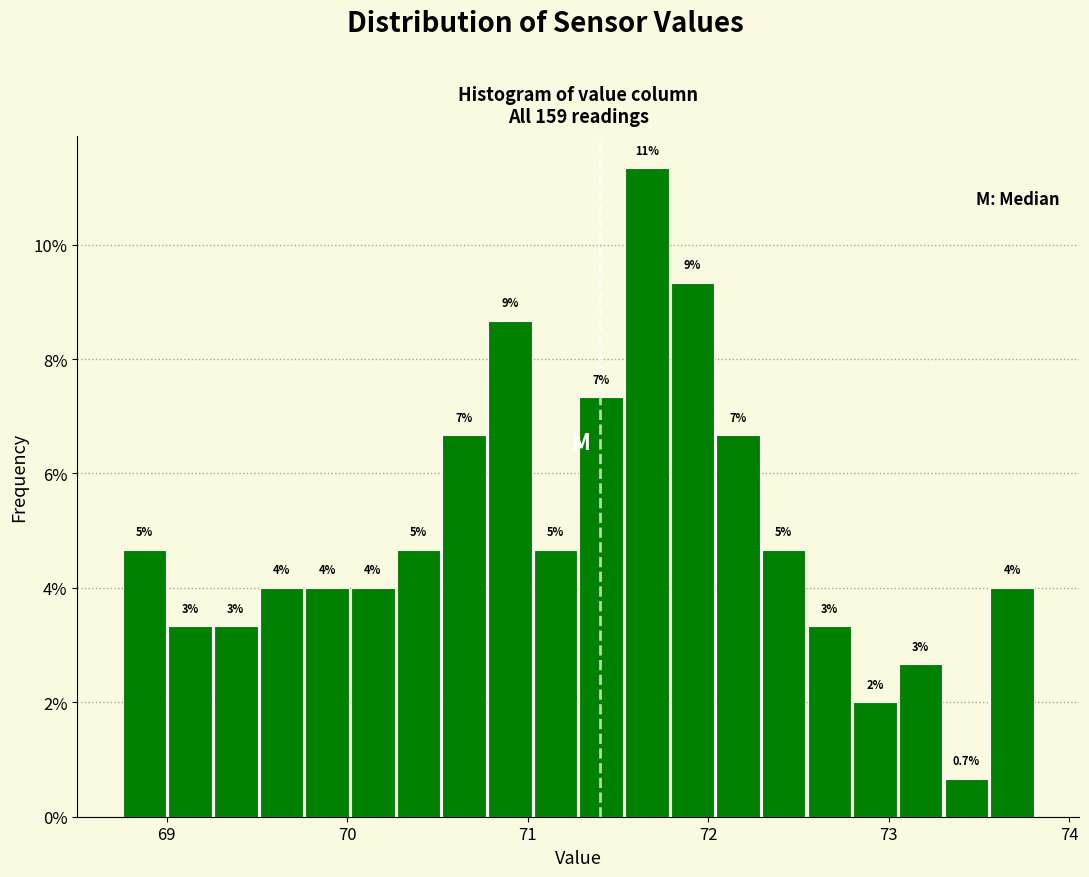

Around what value on the x-axis is the tallest bar? Give the approximate position of its centre, as read against the axis.

71.7